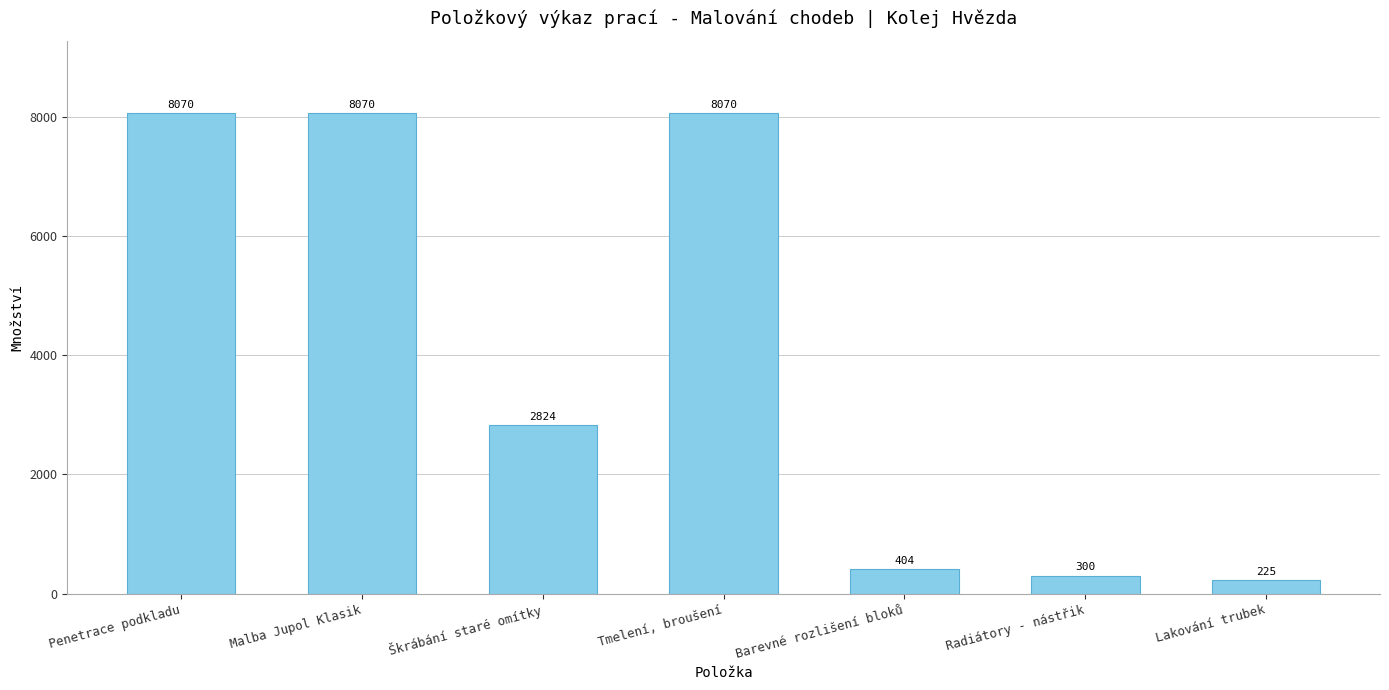

What is the change in value from Penetrace podkladu to Barevné rozlišení bloků?

-7666